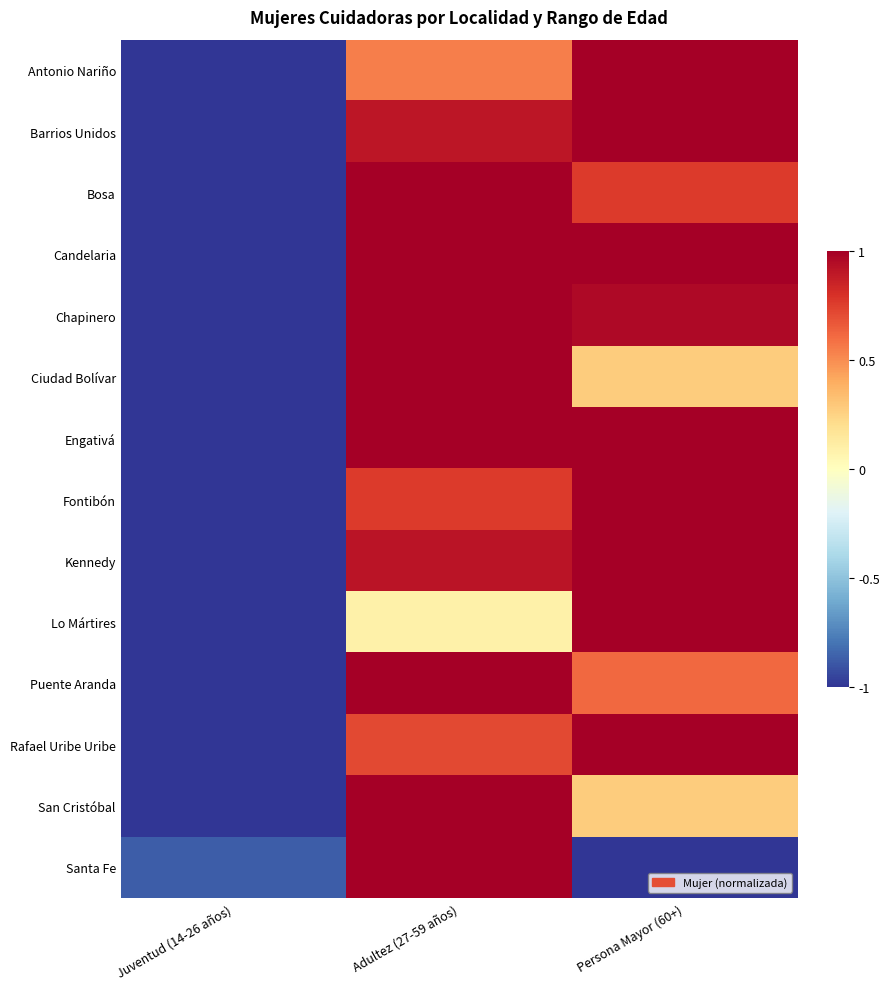

What is the minimum value shown in the chart?

-1.0